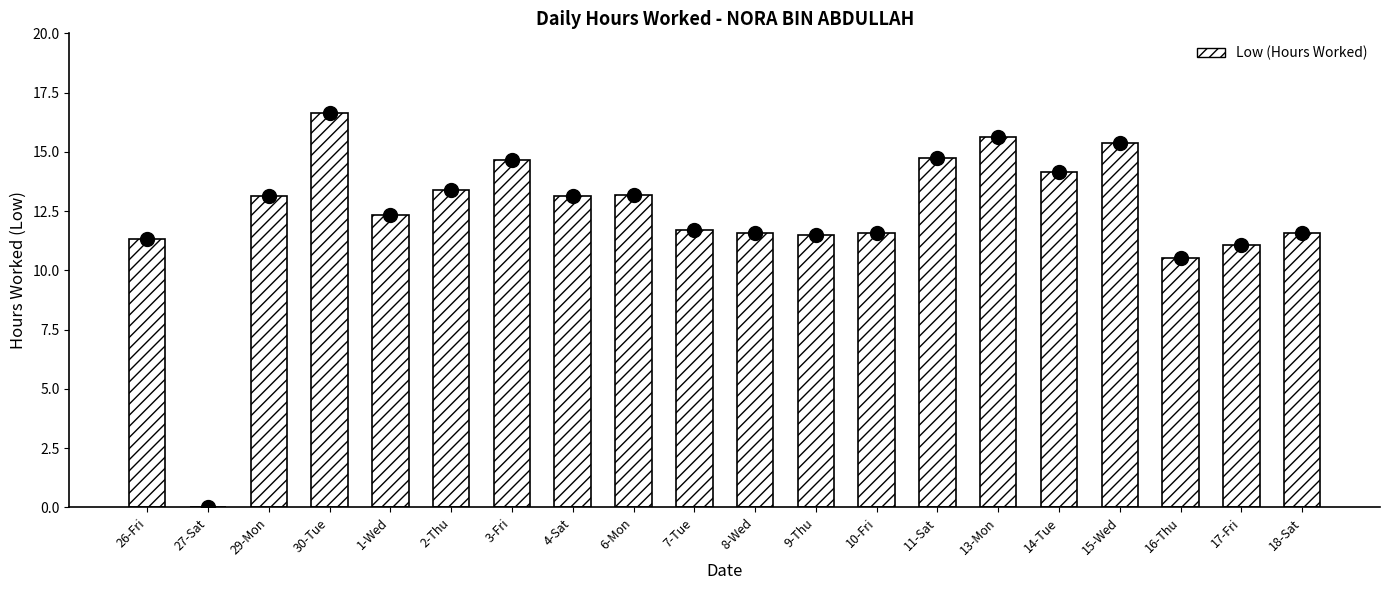

Between 16-Thu and 4-Sat, which is larger?

4-Sat